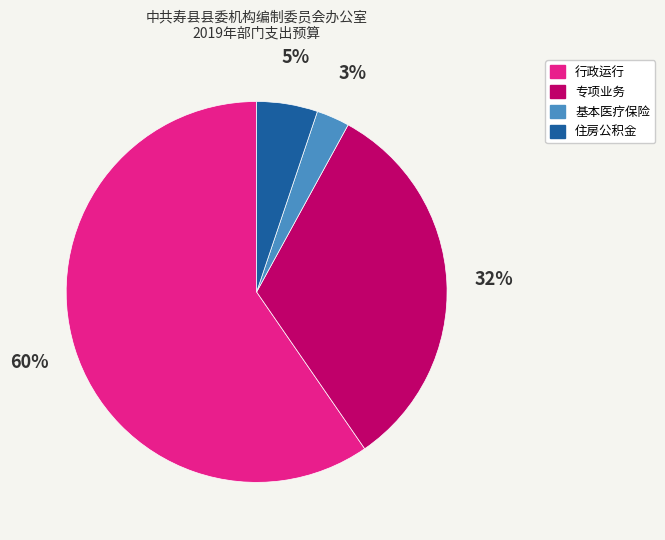

Rank the categories by value from lowest to highest.

基本医疗保险, 住房公积金, 专项业务, 行政运行